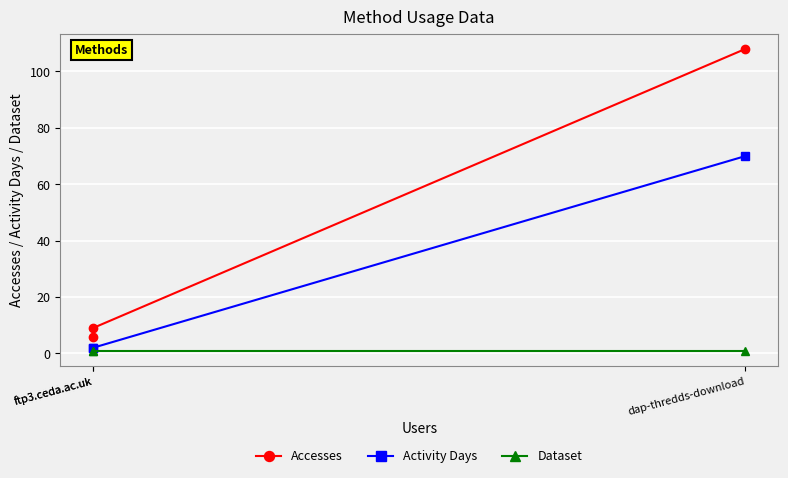

At which category does the chart reach its minimum across all series?

dap-thredds-download